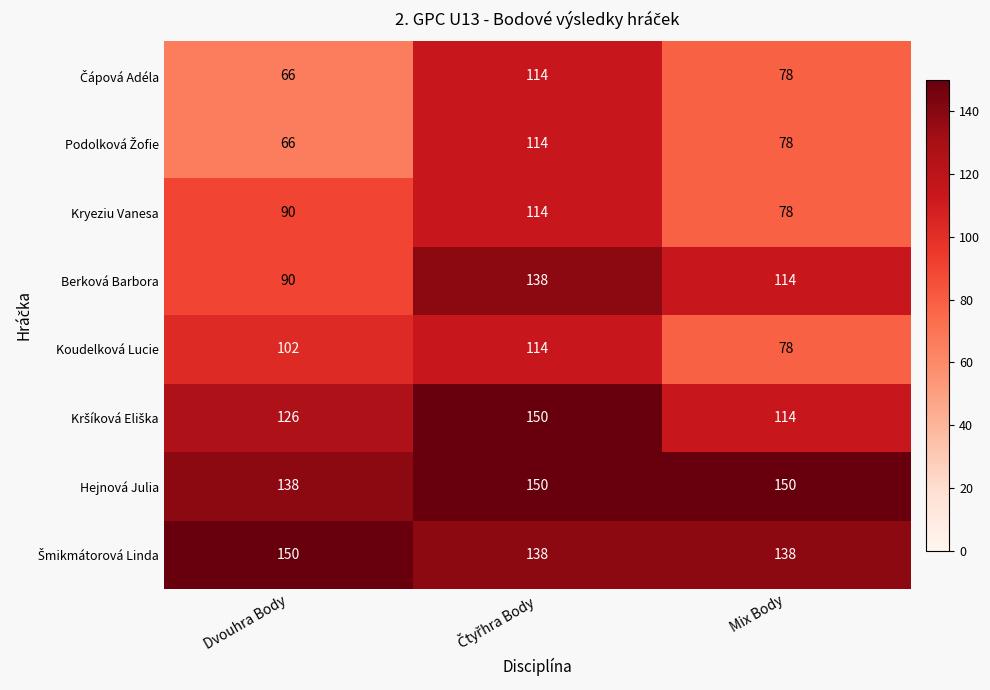

Which label corresponds to the smallest value in the chart?

Dvouhra Body